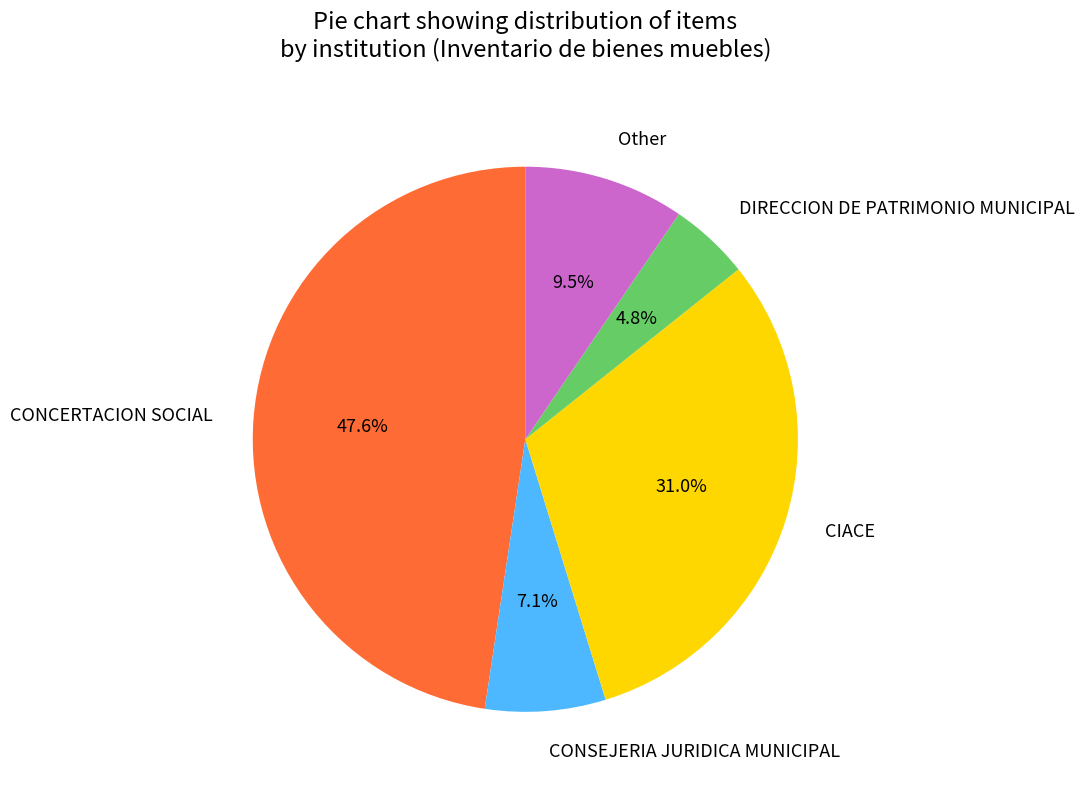

Which category has the biggest portion of the pie?

CONCERTACION SOCIAL